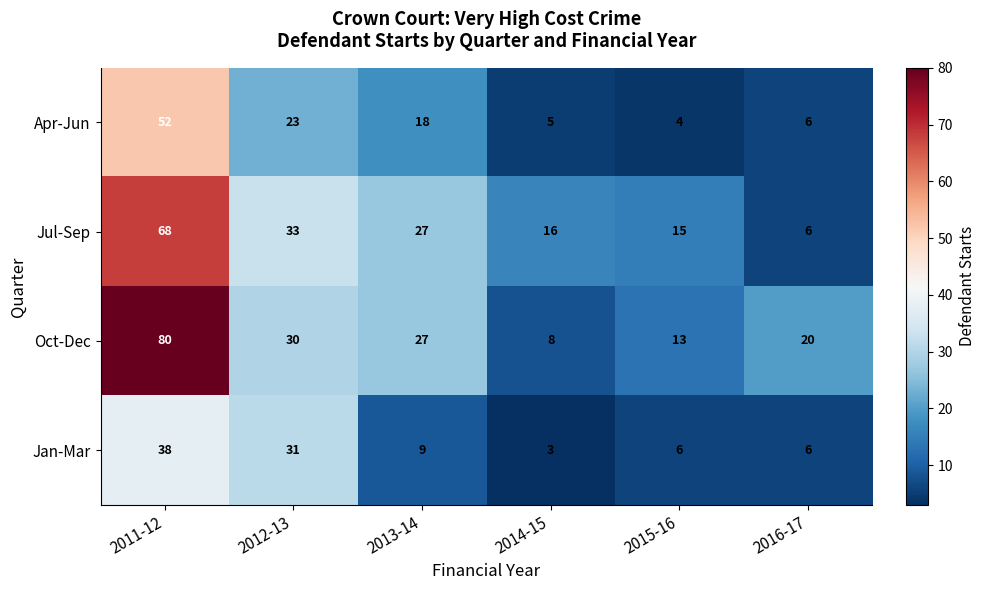

At which category does the chart reach its minimum across all series?

2014-15